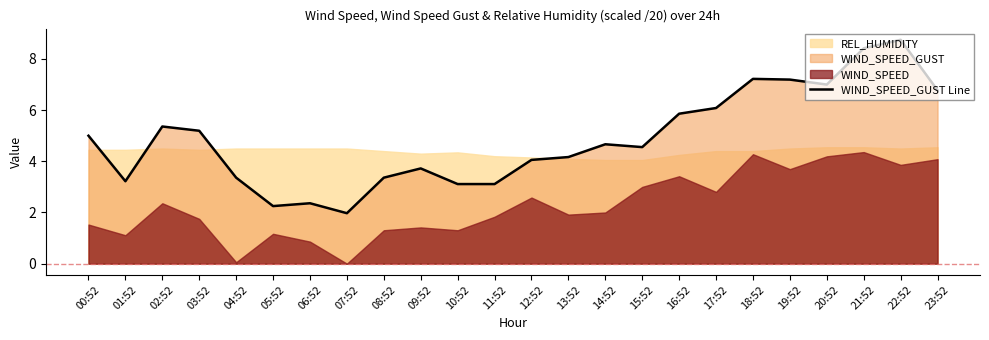

Approximately how many times larger is the value at 06:52 compared to 08:52?

0.7